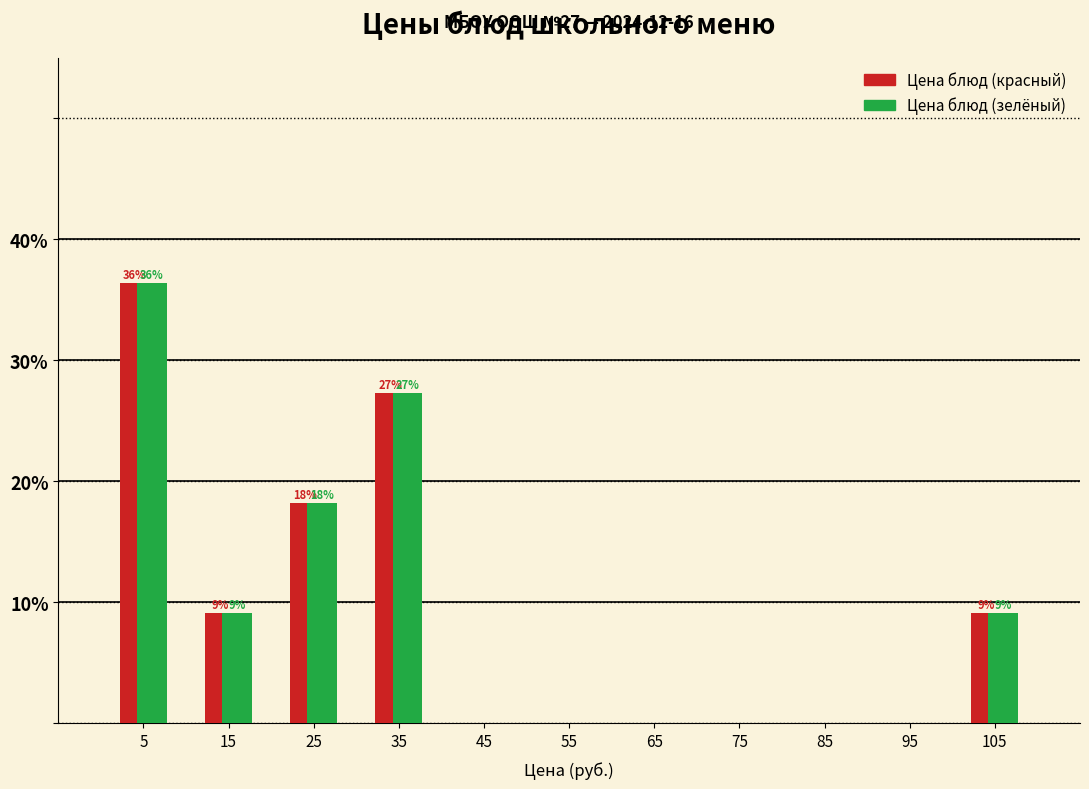

In the Цена блюд (красный) series, which range on the x-axis has the tallest bar?

0 to 10